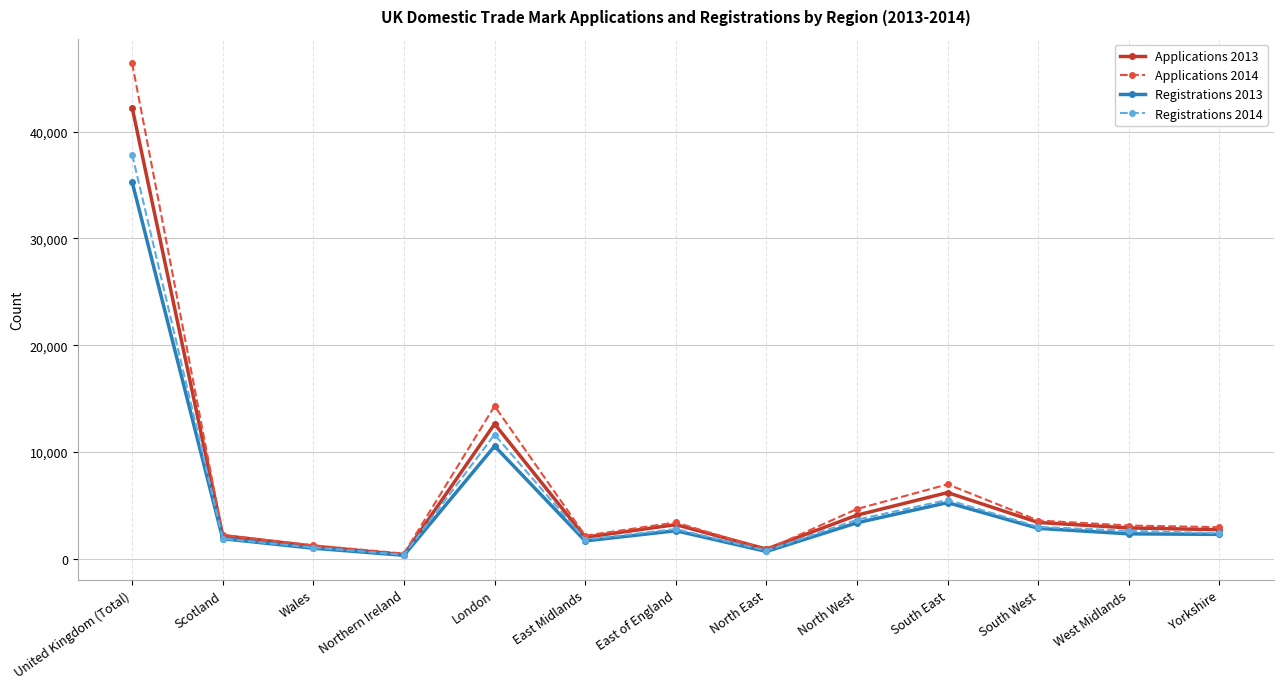

The Registrations 2014 series shows 2799 at East of England. True or false?

True